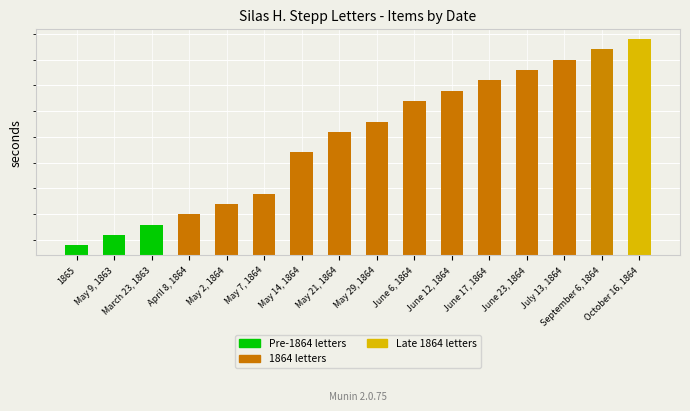

At which label is the value closest to 21627?

May 14, 1864